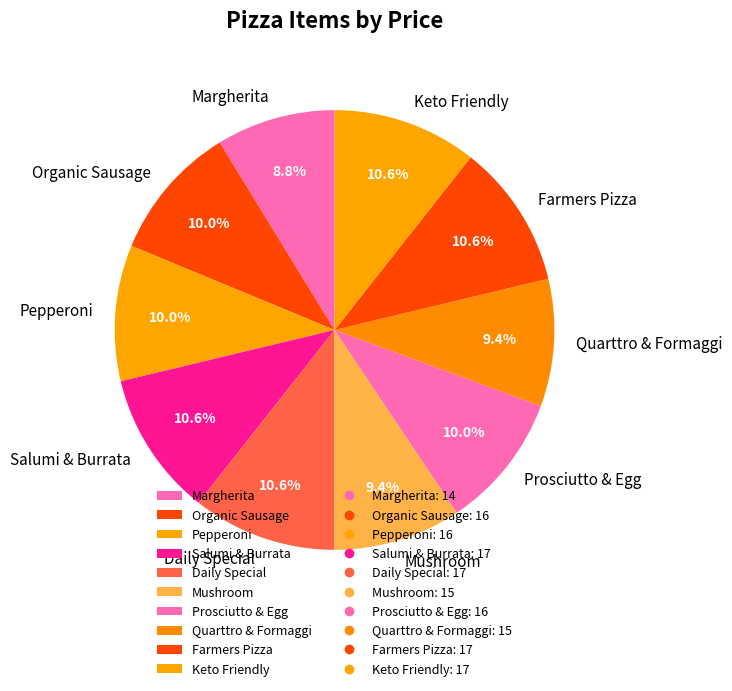

How many segments does this pie chart have?

10